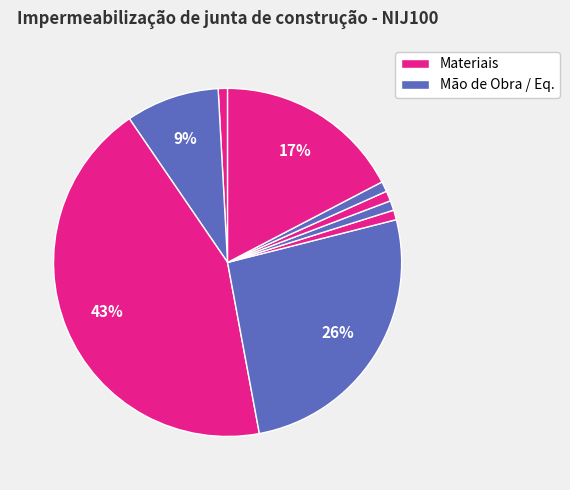

Count the number of slices in the pie.

9